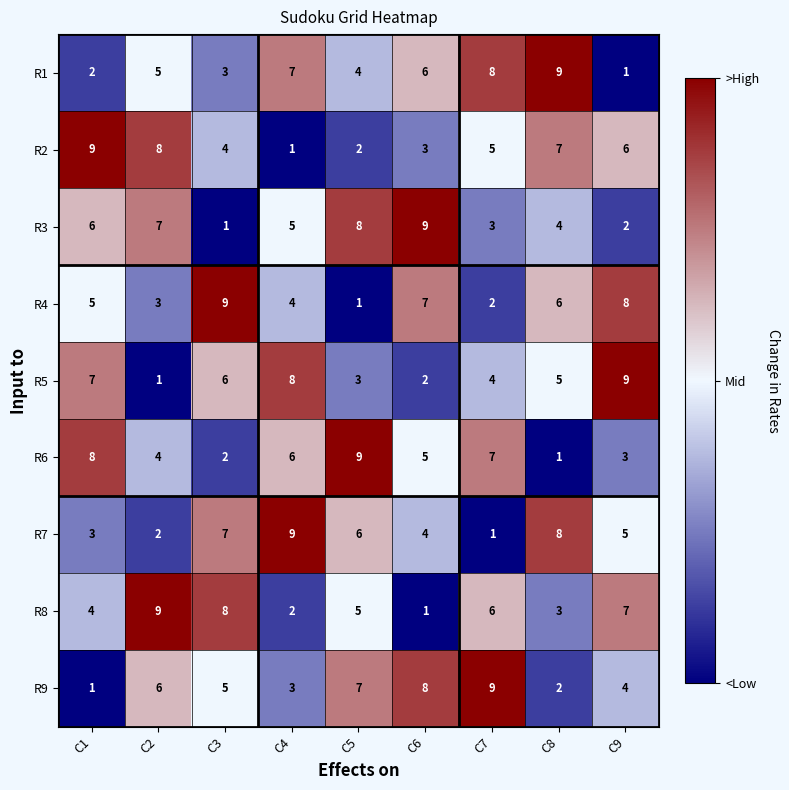

At which label does R4 reach its minimum?

C5